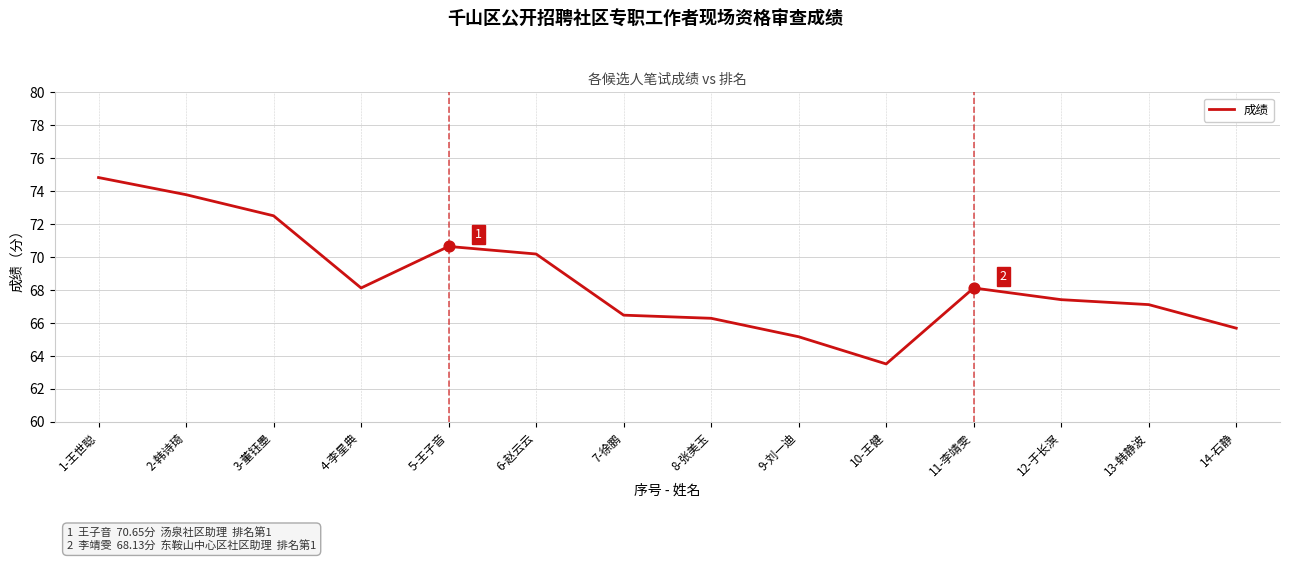

What is the change in value from 4-李星典 to 9-刘一迪?

-3.0